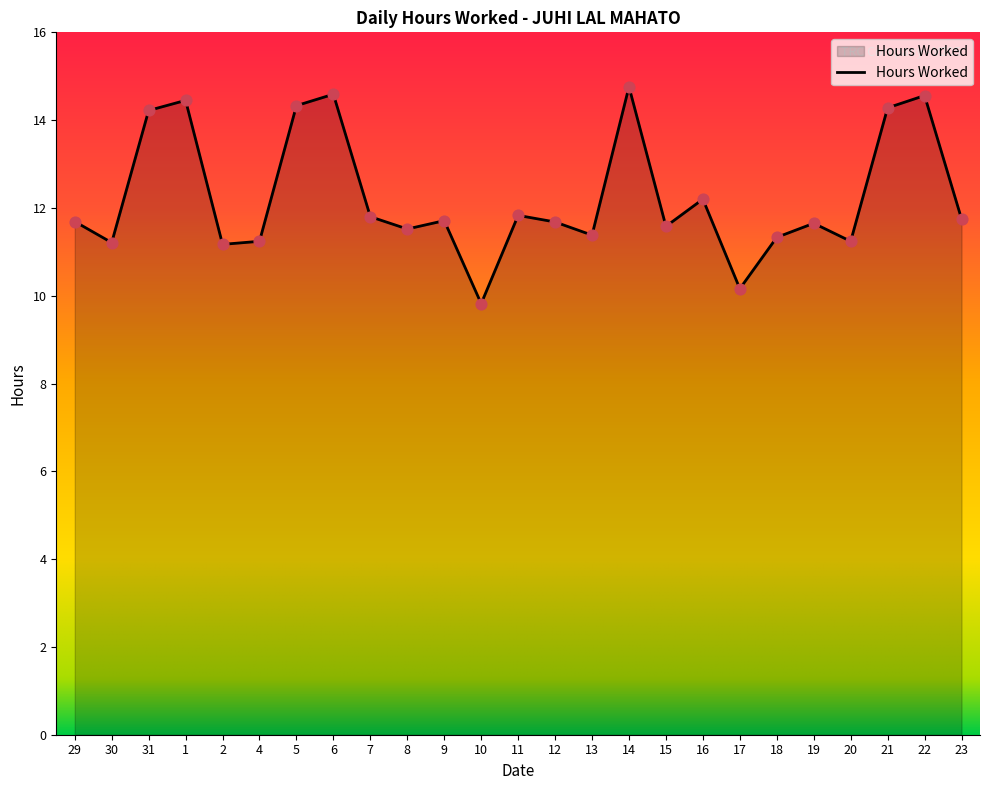

Between 9 and 16, which is larger?

16